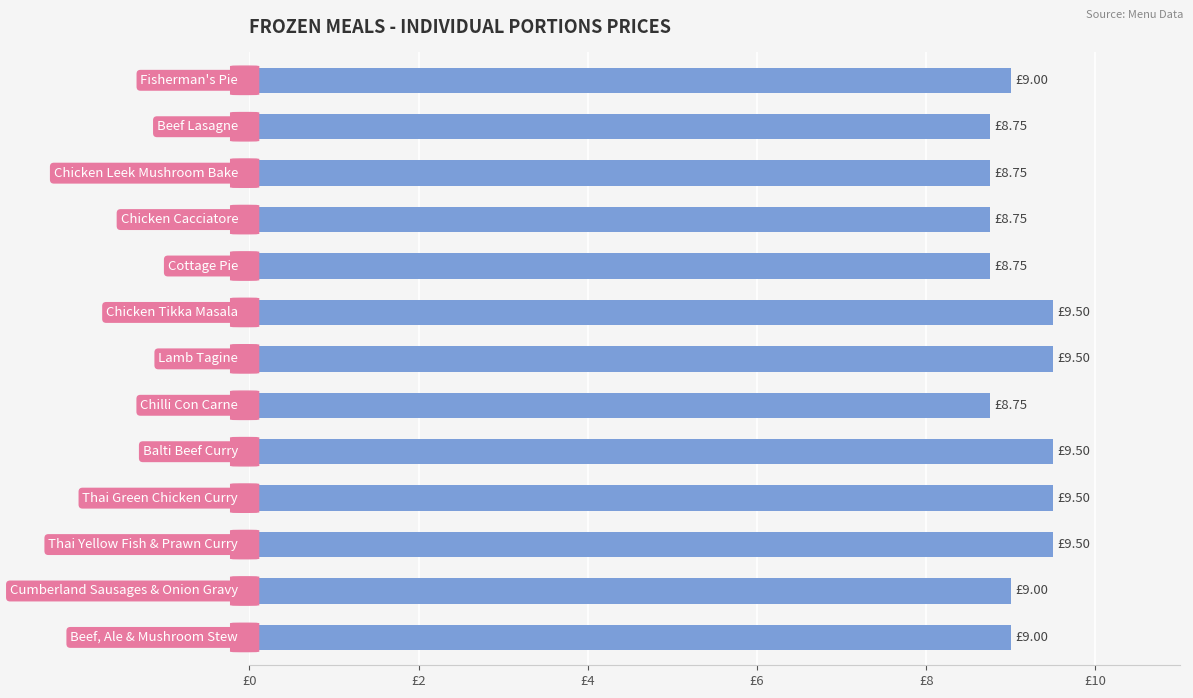

What is the sum of all values?

118.2